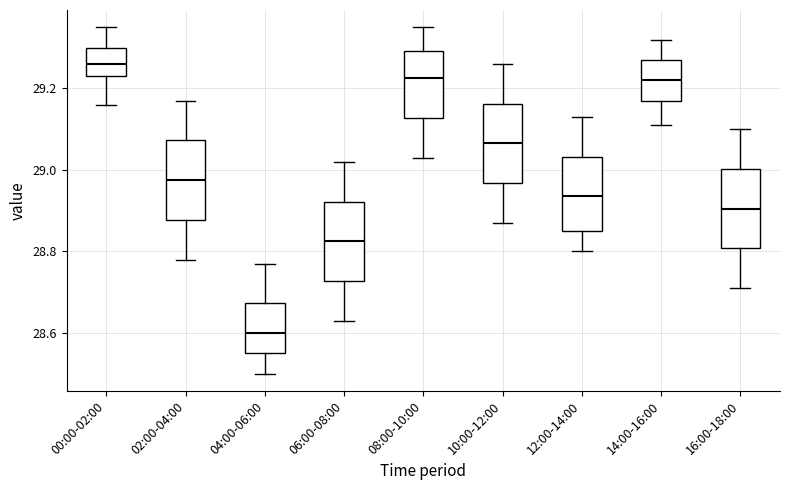

Reading left to right, transcribe this box plot: for each box, give where its median line is, the range the box spans, and where its two whiskers end, as read against the y-axis. The values are not printed on the chart, so give them approximately, as read against the axis.

00:00-02:00: median 29.26, box 29.24 to 29.30, whiskers 29.16 to 29.36
02:00-04:00: median 28.98, box 28.88 to 29.08, whiskers 28.78 to 29.18
04:00-06:00: median 28.60, box 28.56 to 28.68, whiskers 28.50 to 28.78
06:00-08:00: median 28.82, box 28.72 to 28.92, whiskers 28.64 to 29.02
08:00-10:00: median 29.22, box 29.12 to 29.30, whiskers 29.04 to 29.36
10:00-12:00: median 29.06, box 28.96 to 29.16, whiskers 28.88 to 29.26
12:00-14:00: median 28.94, box 28.86 to 29.04, whiskers 28.80 to 29.14
14:00-16:00: median 29.22, box 29.18 to 29.28, whiskers 29.12 to 29.32
16:00-18:00: median 28.90, box 28.80 to 29.00, whiskers 28.72 to 29.10